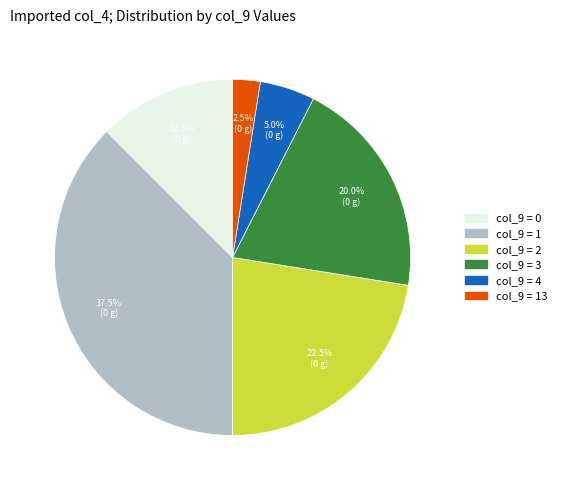

Count the number of slices in the pie.

6